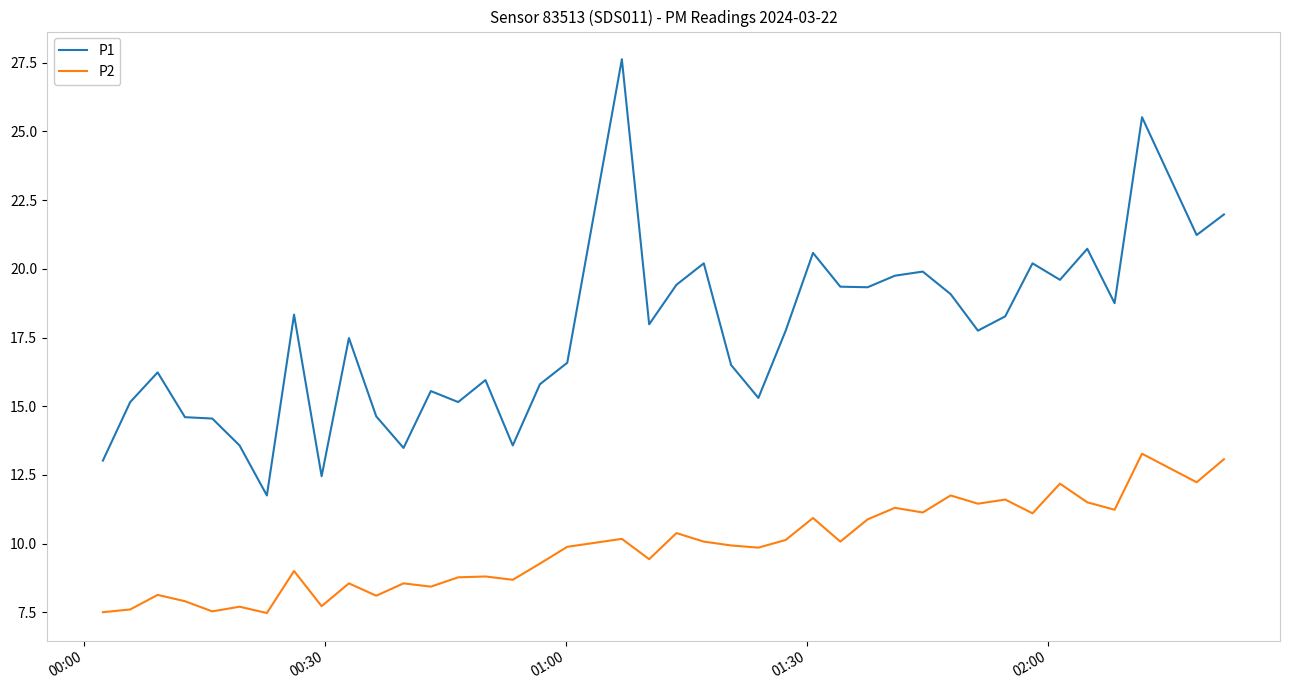

Which series has the largest total across all categories?

P1